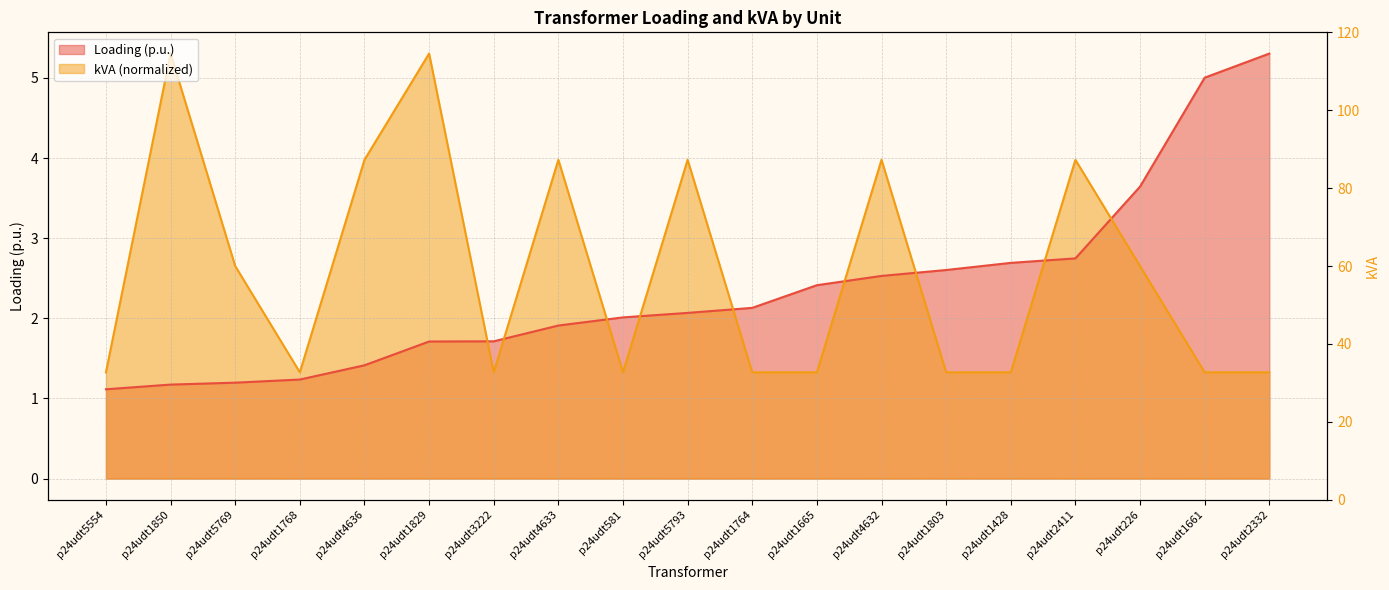

Reading right to left, what are all the values shown in this chart?

Loading (p.u.): p24udt2332=5.3	p24udt1661=5.0	p24udt226=3.6	p24udt2411=2.7	p24udt1428=2.7	p24udt1803=2.6	p24udt4632=2.5	p24udt1665=2.4	p24udt1764=2.1	p24udt5793=2.1	p24udt581=2.0	p24udt4633=1.9	p24udt3222=1.7	p24udt1829=1.7	p24udt4636=1.4	p24udt1768=1.2	p24udt5769=1.2	p24udt1850=1.2	p24udt5554=1.1
kVA: p24udt2332=1.3	p24udt1661=1.3	p24udt226=2.7	p24udt2411=4.0	p24udt1428=1.3	p24udt1803=1.3	p24udt4632=4.0	p24udt1665=1.3	p24udt1764=1.3	p24udt5793=4.0	p24udt581=1.3	p24udt4633=4.0	p24udt3222=1.3	p24udt1829=5.3	p24udt4636=4.0	p24udt1768=1.3	p24udt5769=2.7	p24udt1850=5.3	p24udt5554=1.3